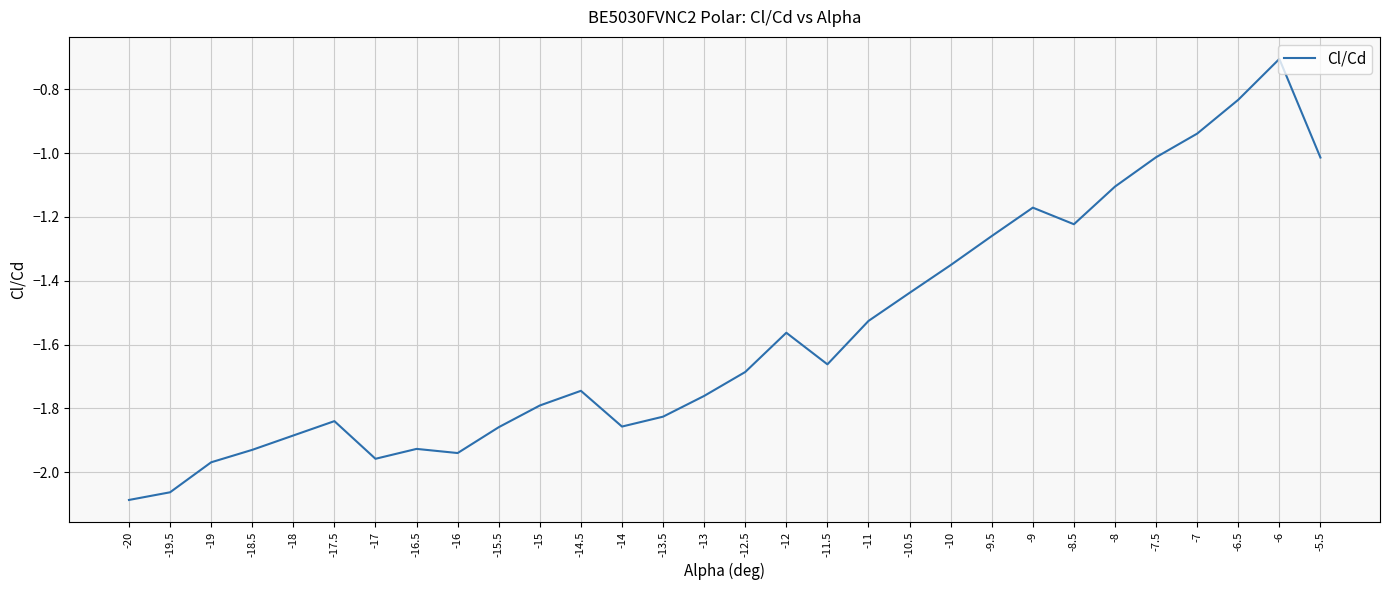

What position from the left is -17.5?

6